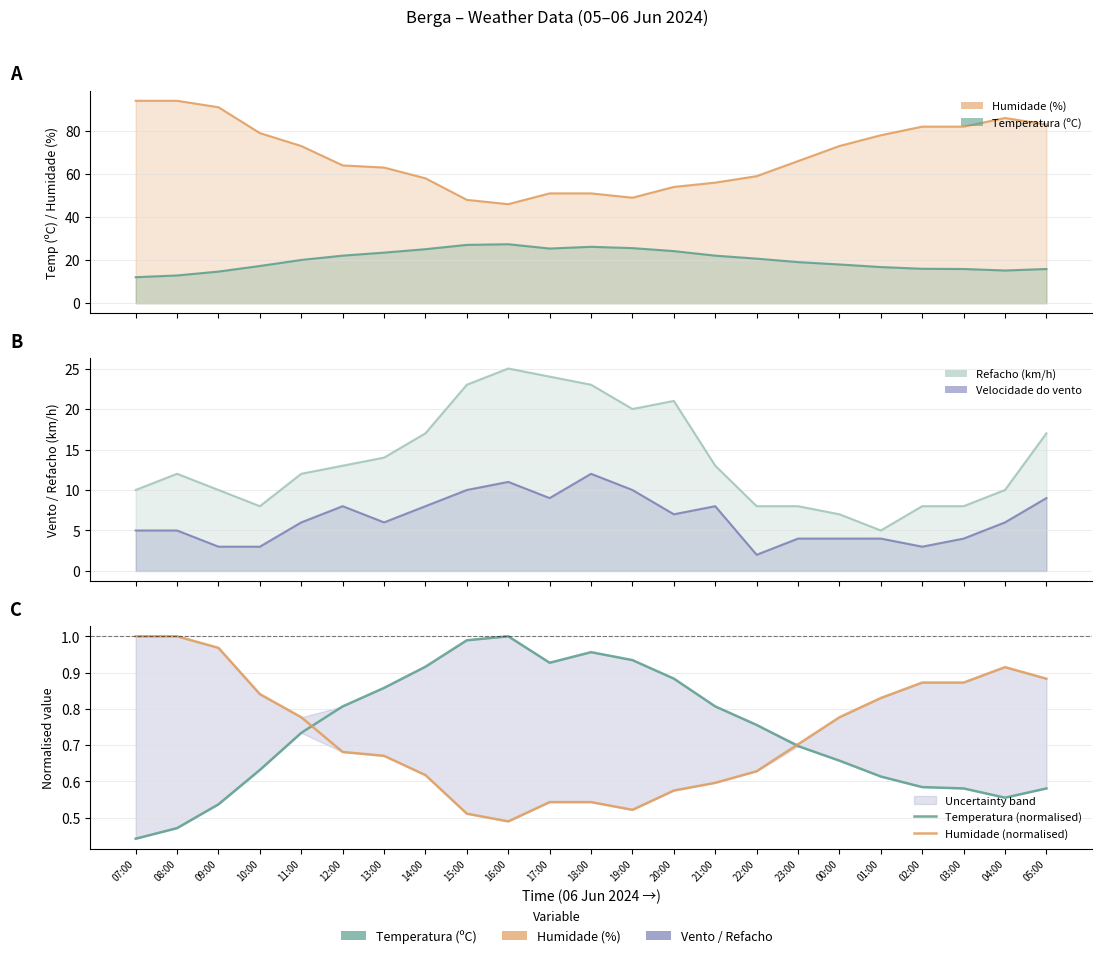

What is the difference between the second highest and second lowest values in the Humidade (normalised) series?

0.5